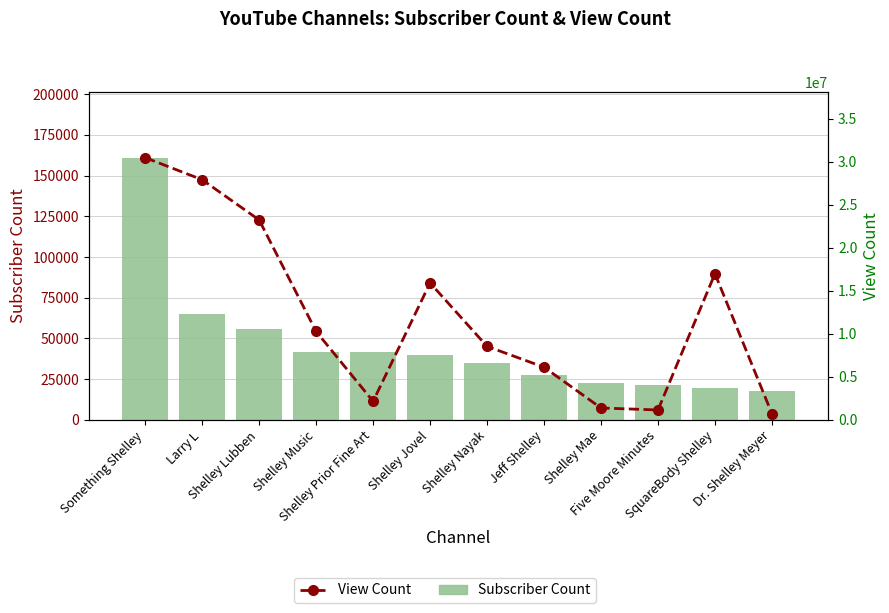

Between Five Moore Minutes and Larry L, which is larger?

Larry L